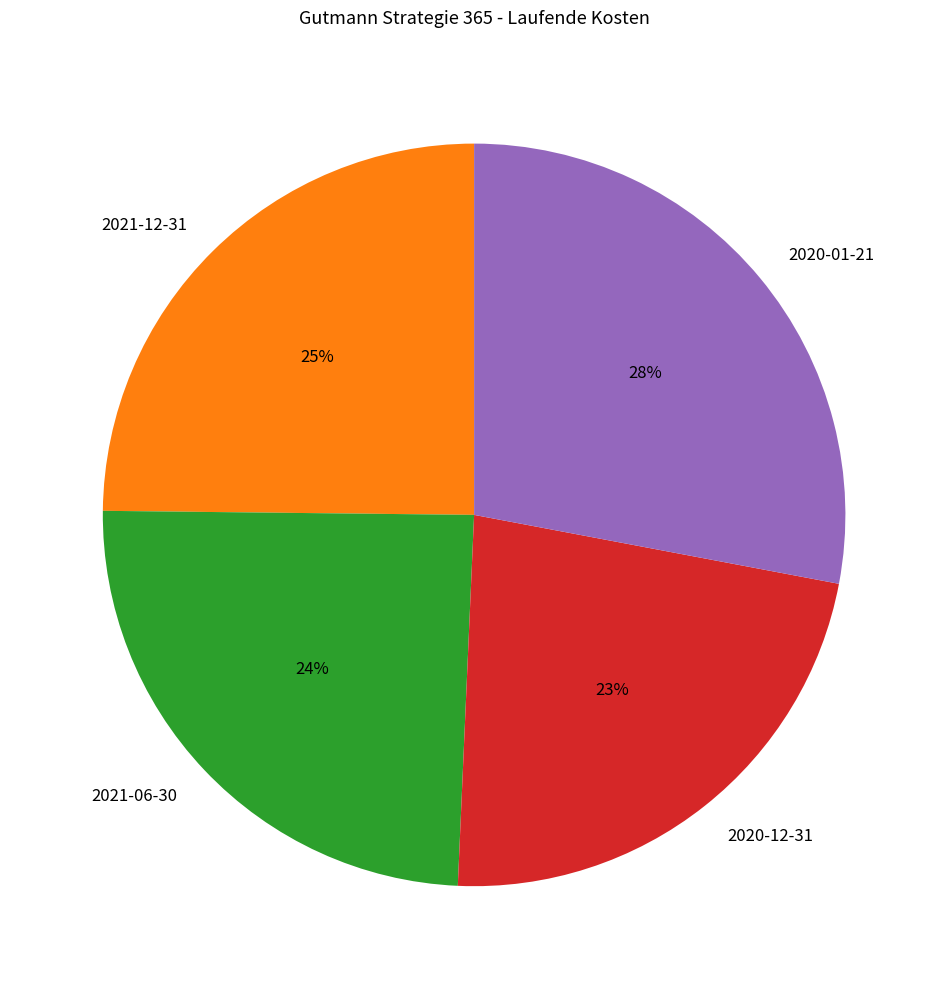

Is the sum of 2021-12-31 and 2021-06-30 greater than half?

No